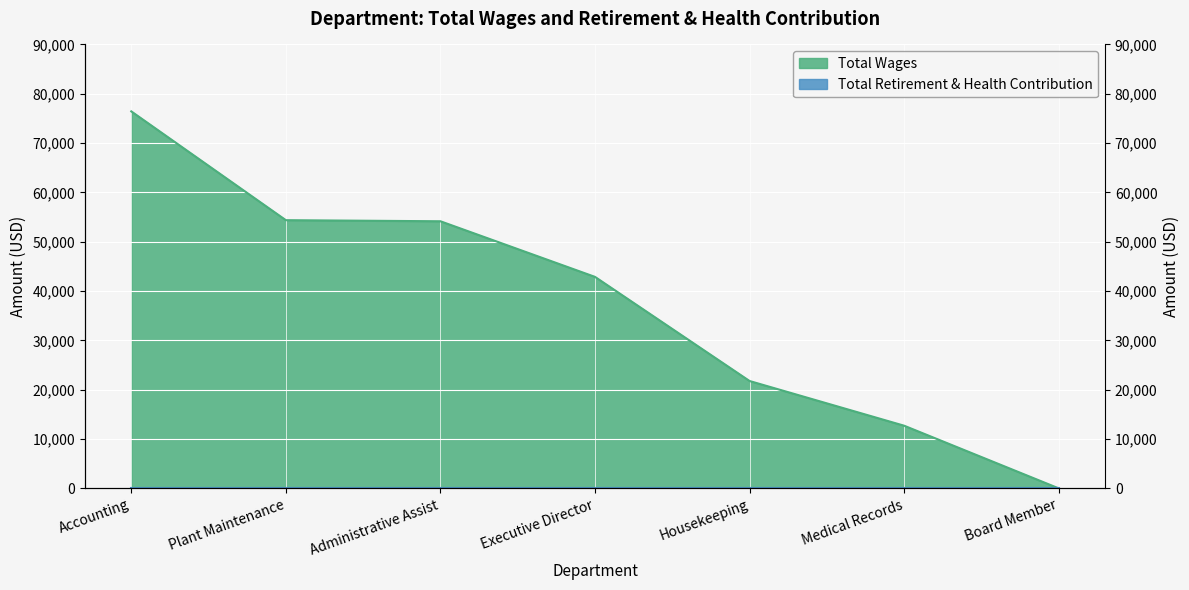

What is the difference between the maximum and minimum values?

76427